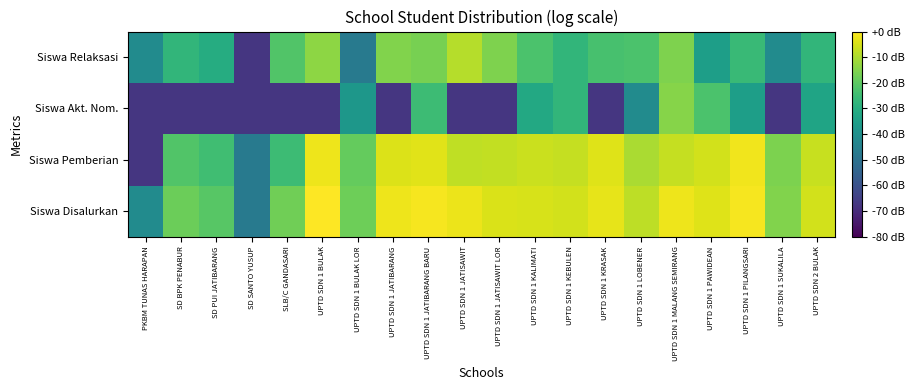

How many distinct data groups are displayed?

4